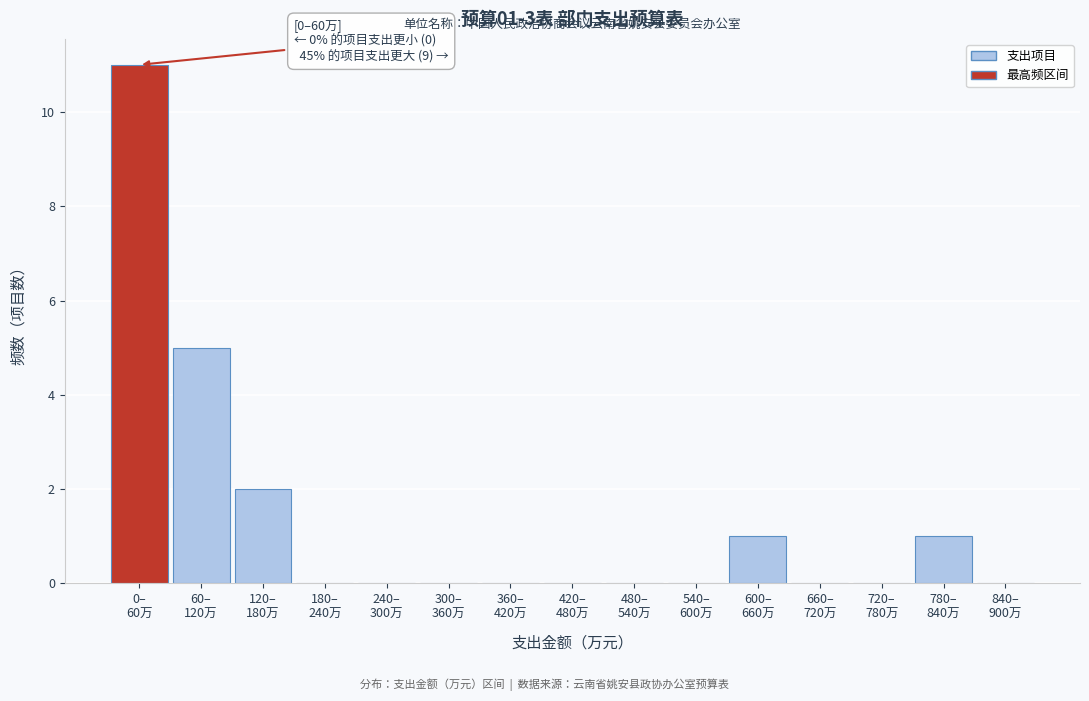

What is the maximum value shown in the chart?

11